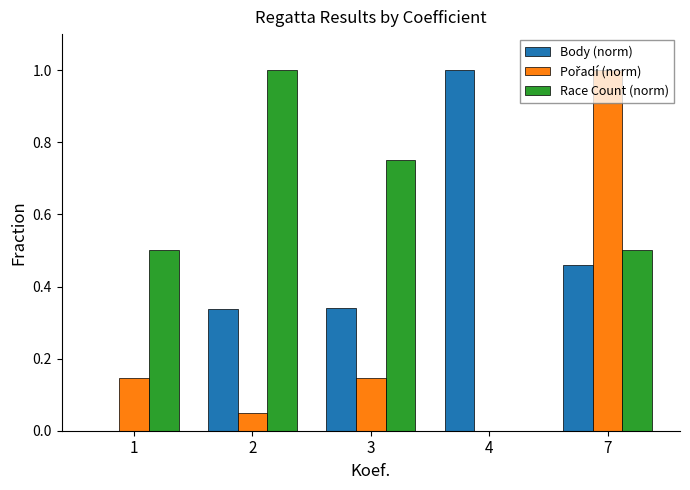

How many groups of bars are there?

5